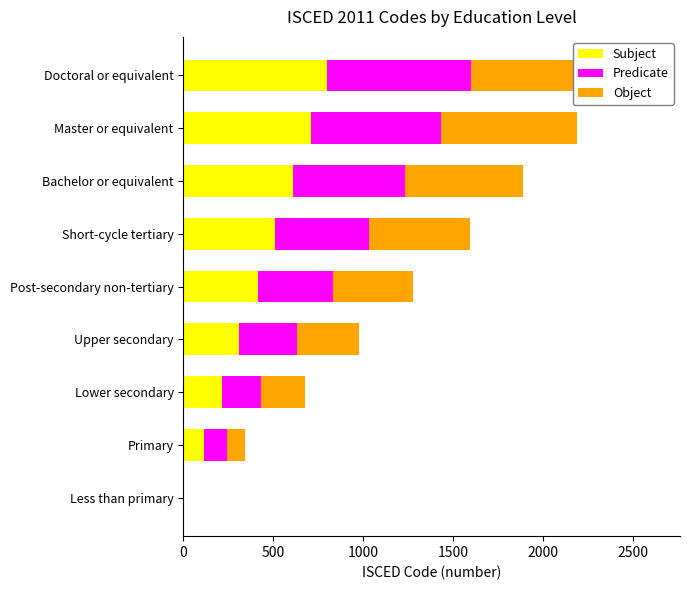

Which series has the largest total across all categories?

Object